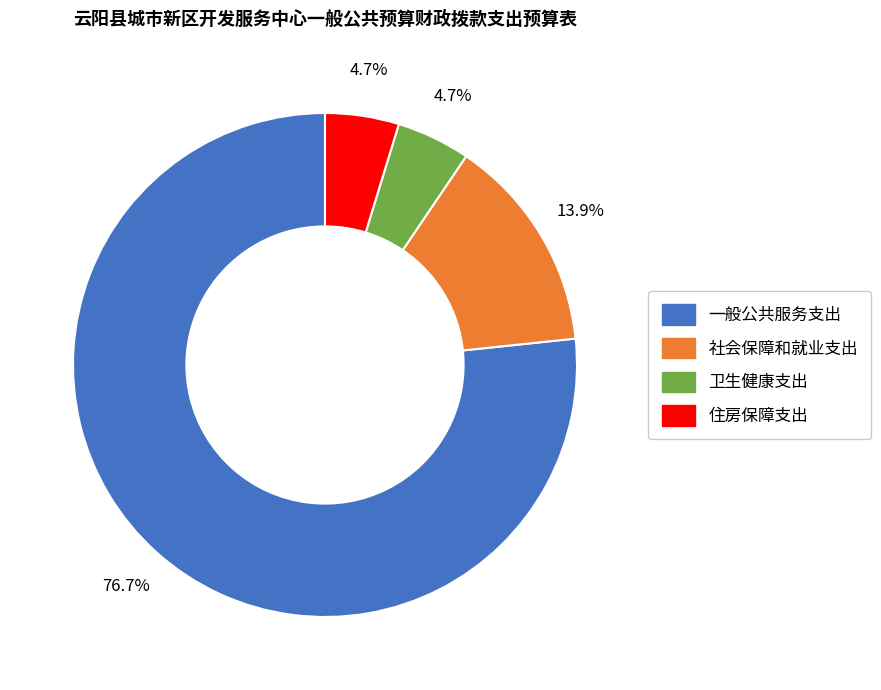

Which category has the biggest portion of the pie?

一般公共服务支出